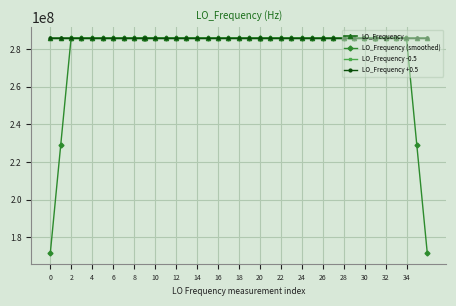

What is the value of the LO_Frequency point at the 40th from the left?

286047001.6